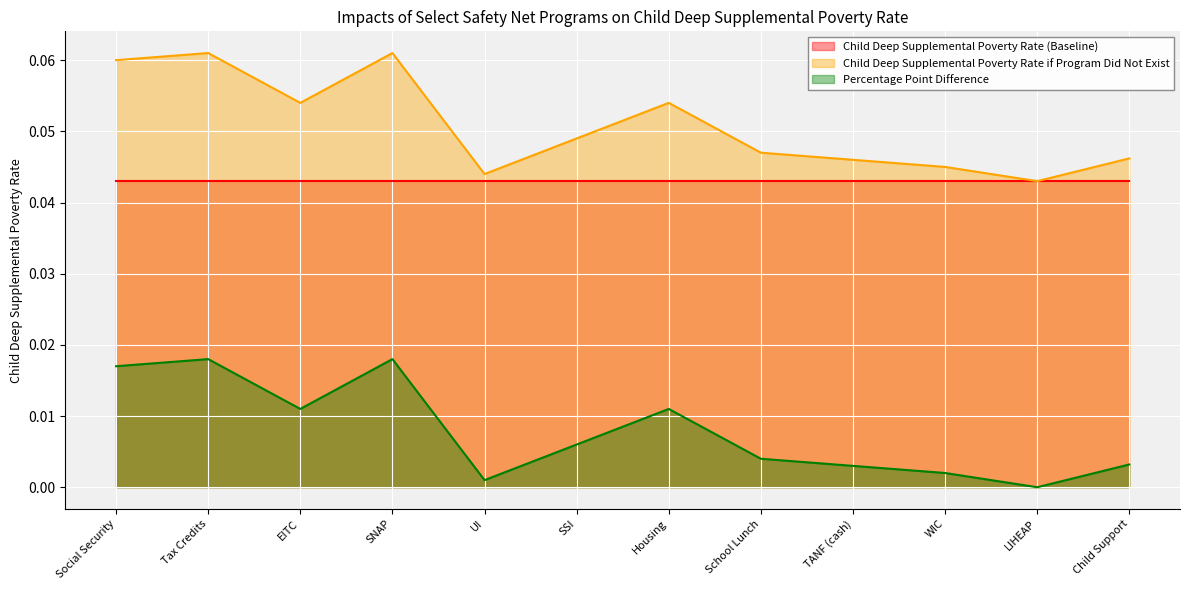

How many lines are shown in the chart?

3